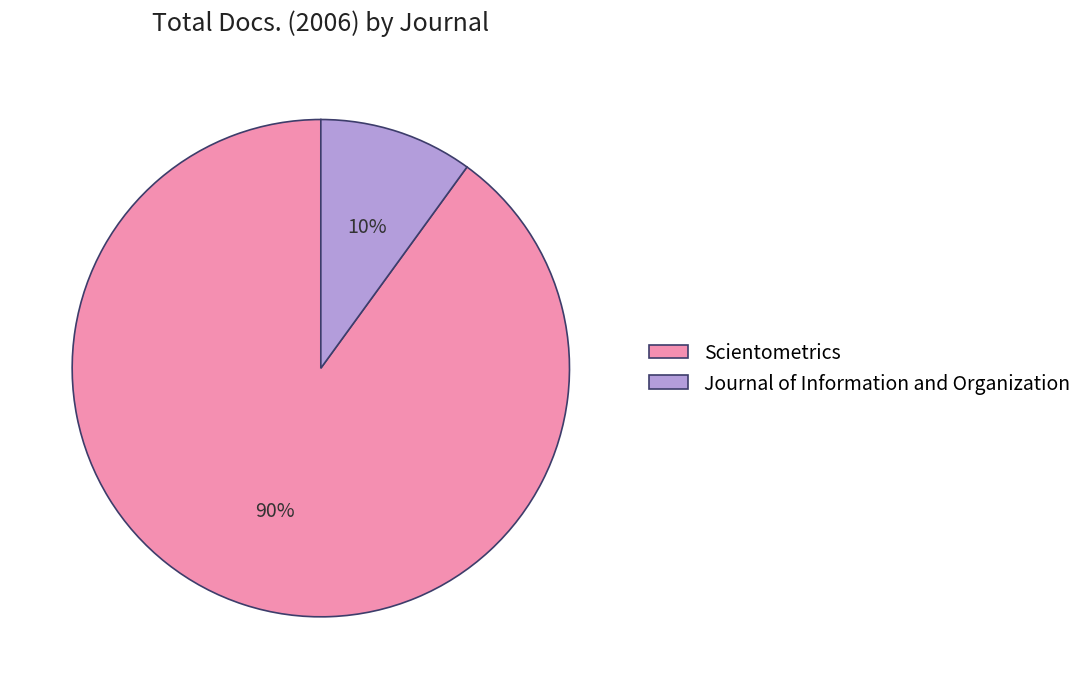

Between Journal of Information and Organization and Scientometrics, which is larger?

Scientometrics